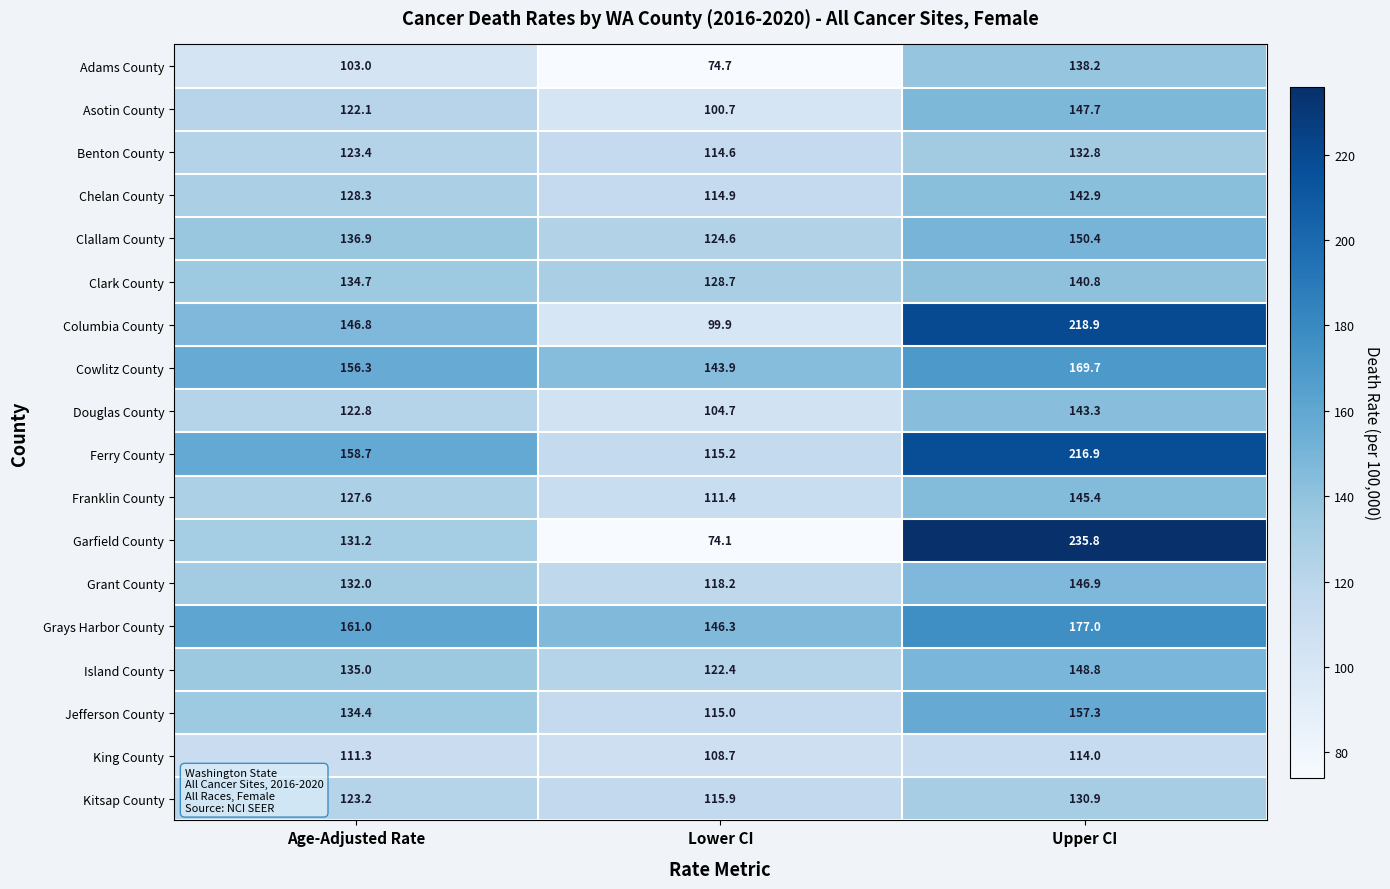

Rank the series at Age-Adjusted Rate from highest to lowest value.

Grays Harbor County, Ferry County, Cowlitz County, Columbia County, Clallam County, Island County, Clark County, Jefferson County, Grant County, Garfield County, Chelan County, Franklin County, Benton County, Kitsap County, Douglas County, Asotin County, King County, Adams County